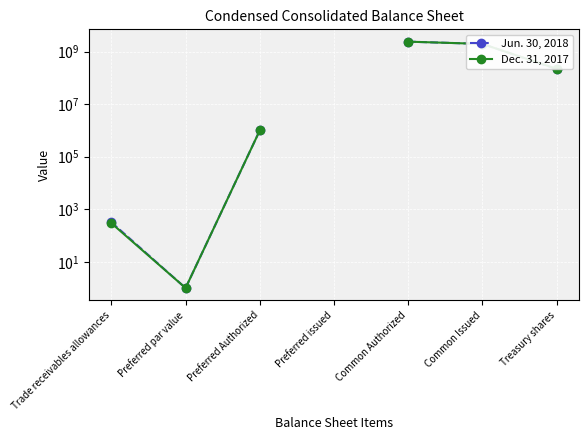

At which category is the sum across all series the highest?

Common Authorized